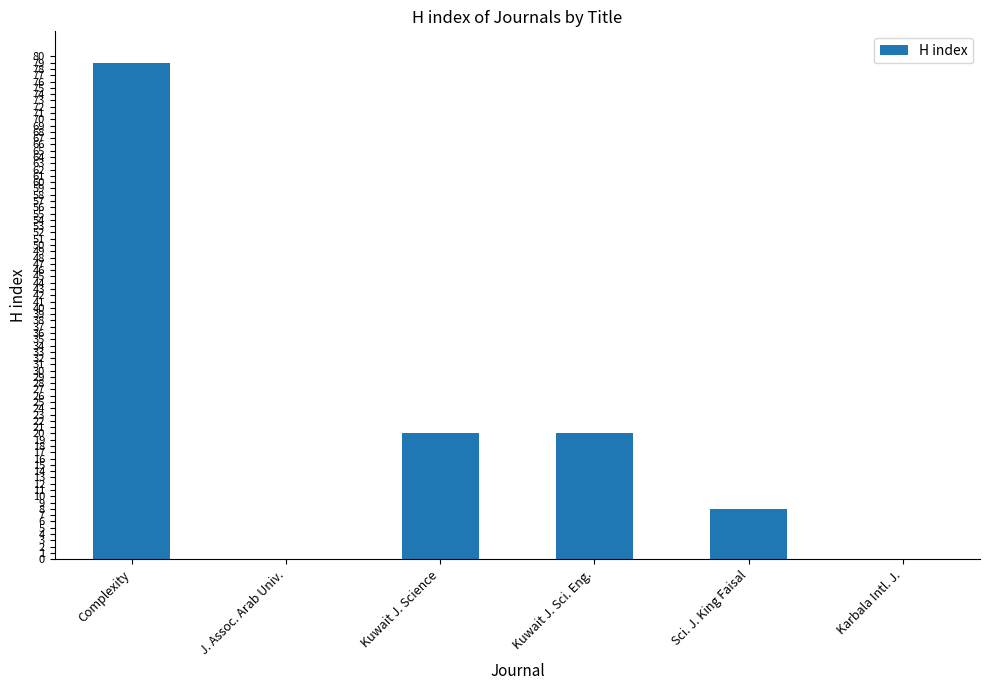

How many series are shown in this chart?

1